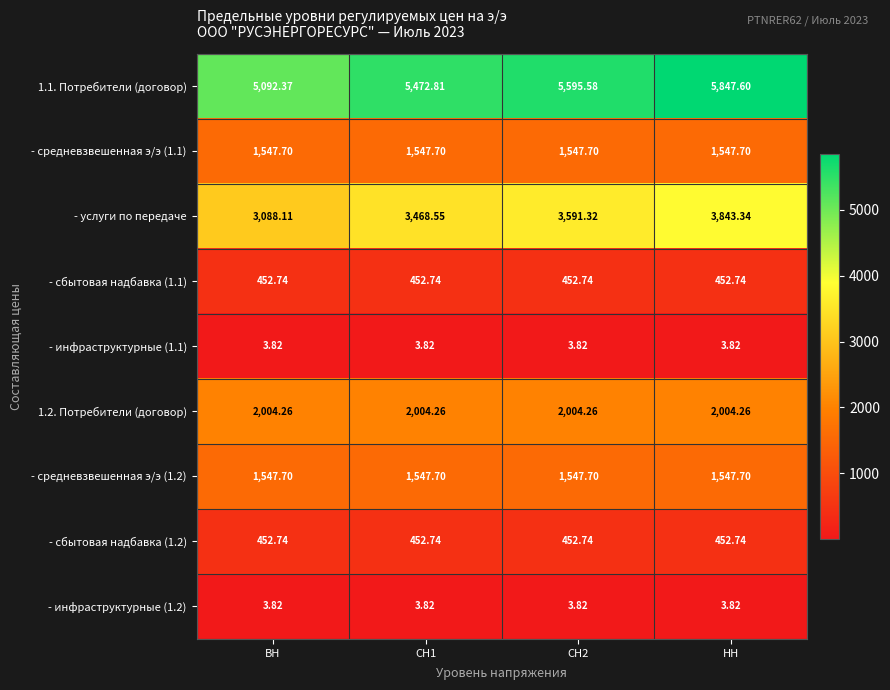

Is the value of - средневзвешенная э/э (1.2) at СН2 greater than the value of - услуги по передаче at НН?

No